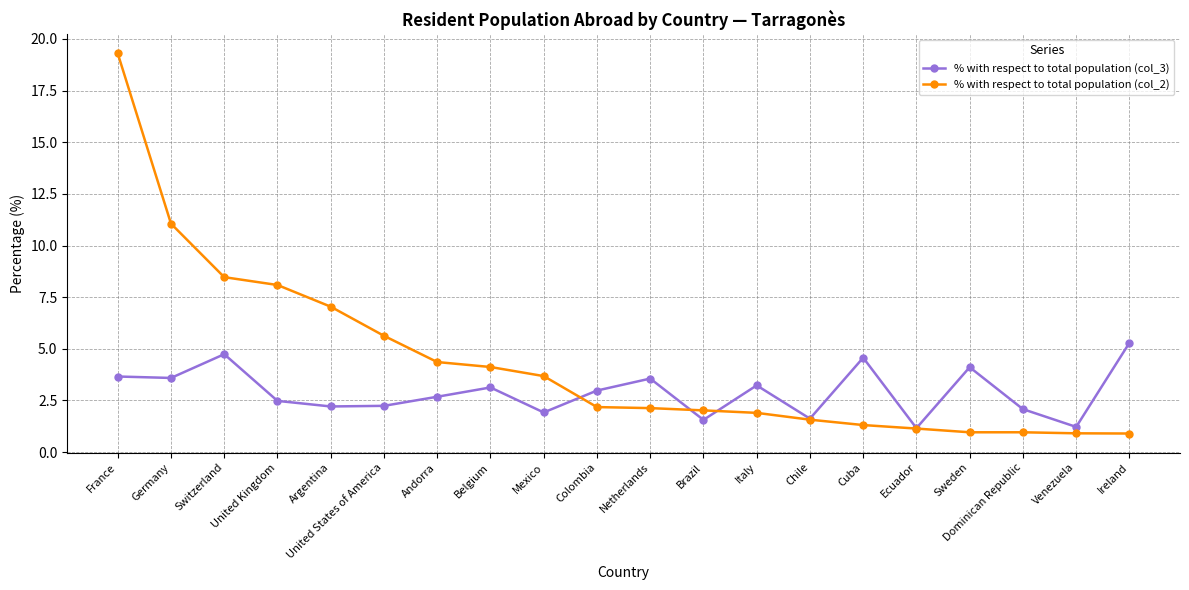

What is the label of the 9th point from the right?

Brazil